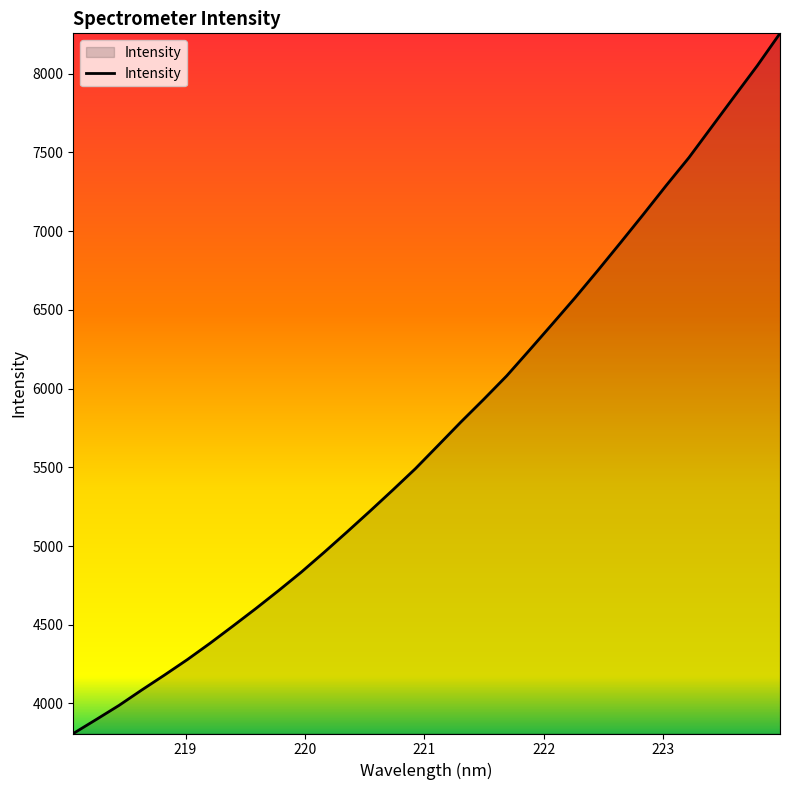

What is the minimum value shown in the chart?

3809.5